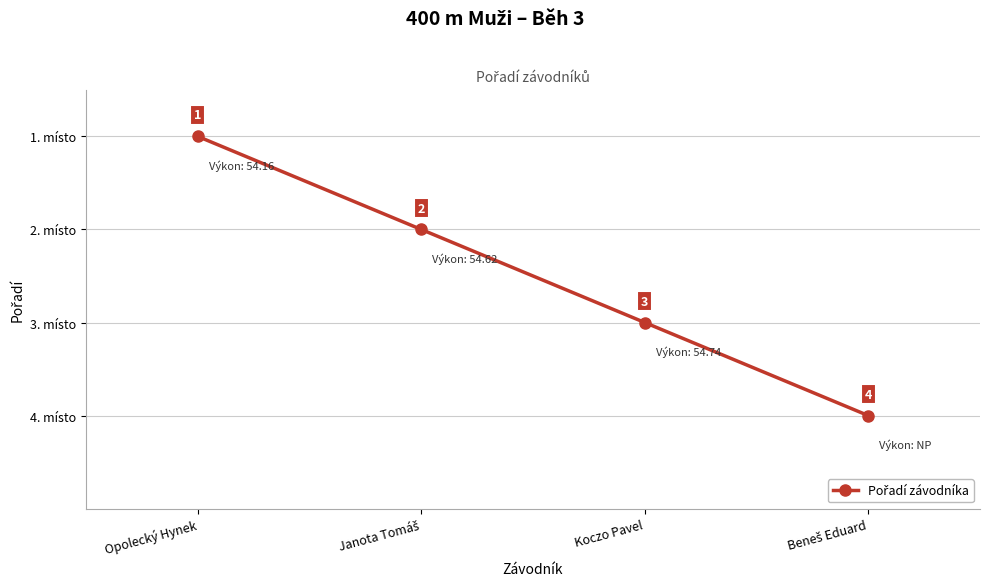

How many lines are shown in the chart?

1